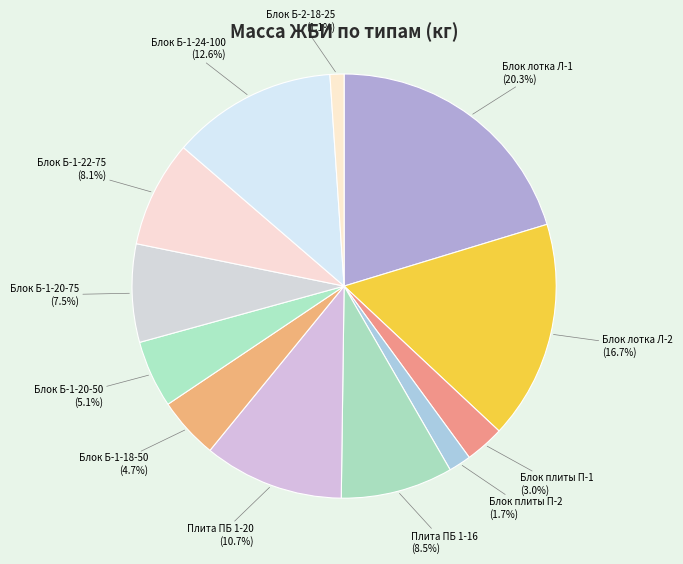

Between Плита ПБ 1-20 and Блок Б-1-20-75, which is larger?

Плита ПБ 1-20